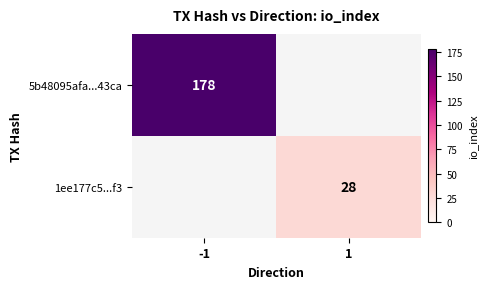

Which category has the highest value across all series?

-1